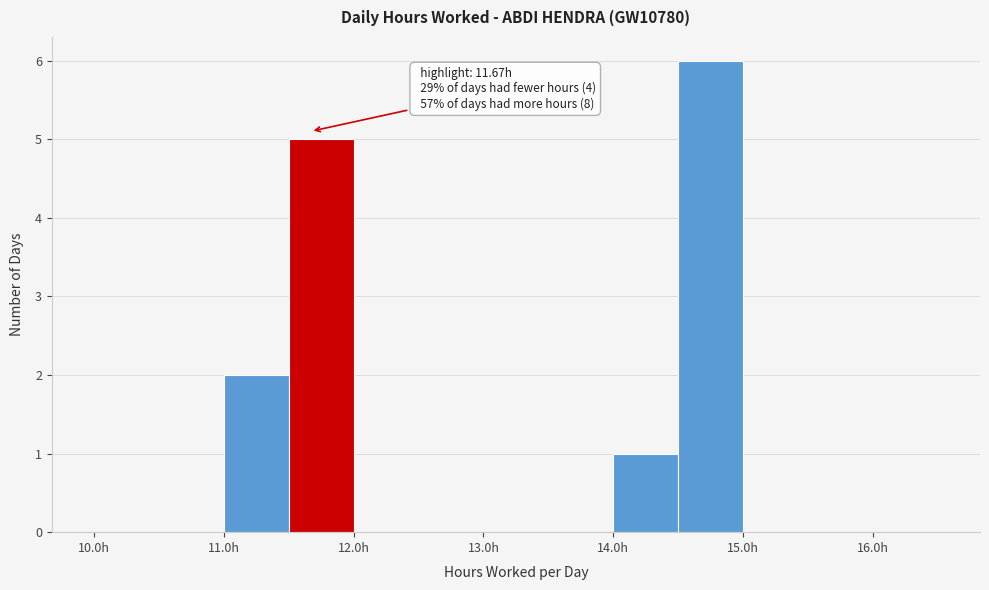

Which range on the x-axis has the tallest bar?

14.5 to 15.0